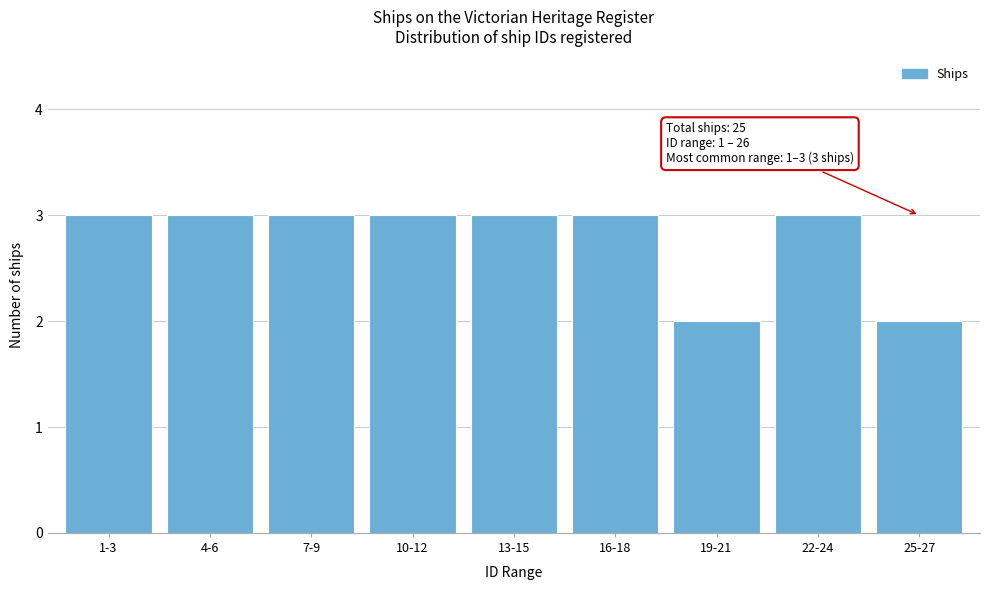

Reading left to right, list all the values displayed in this chart.

3	3	3	3	3	3	2	3	2